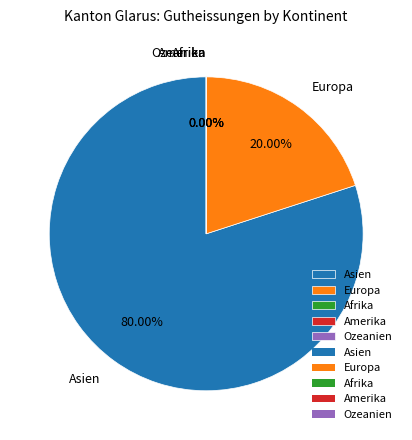

Between Amerika and Ozeanien, which is larger?

Amerika